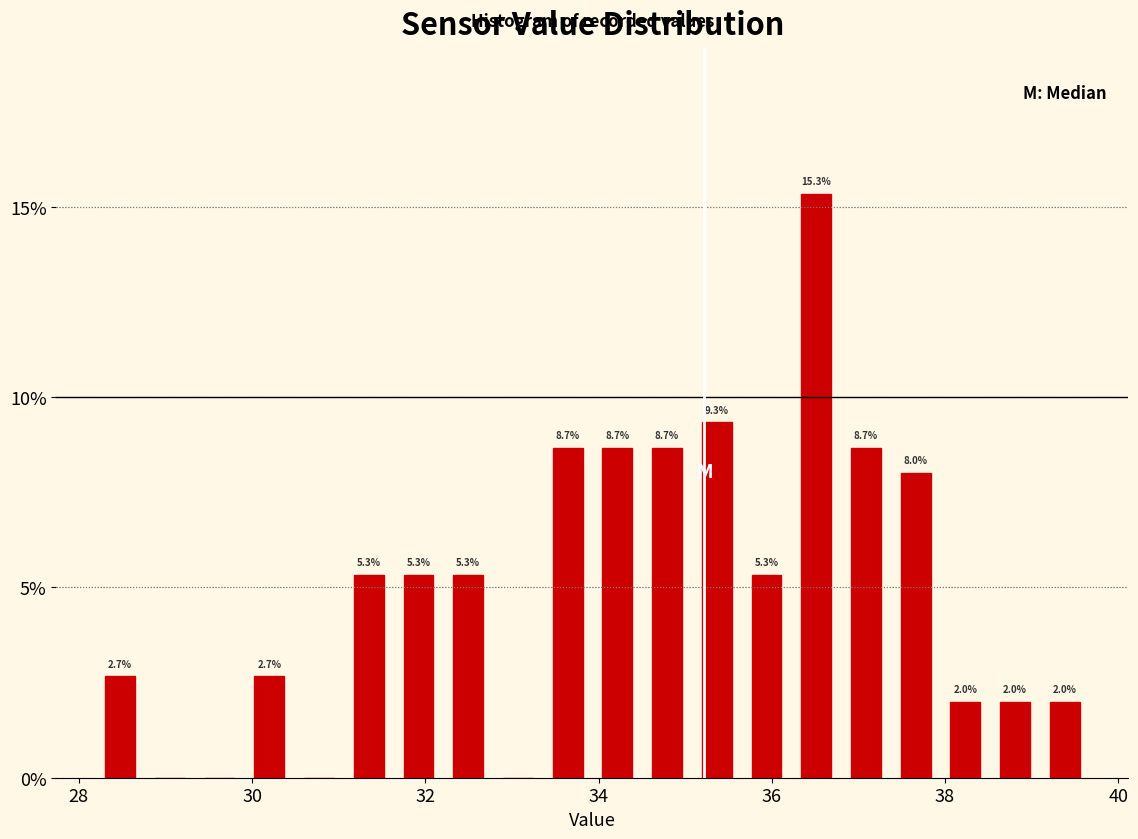

Around what value on the x-axis is the tallest bar? Give the approximate position of its centre, as read against the axis.

36.6